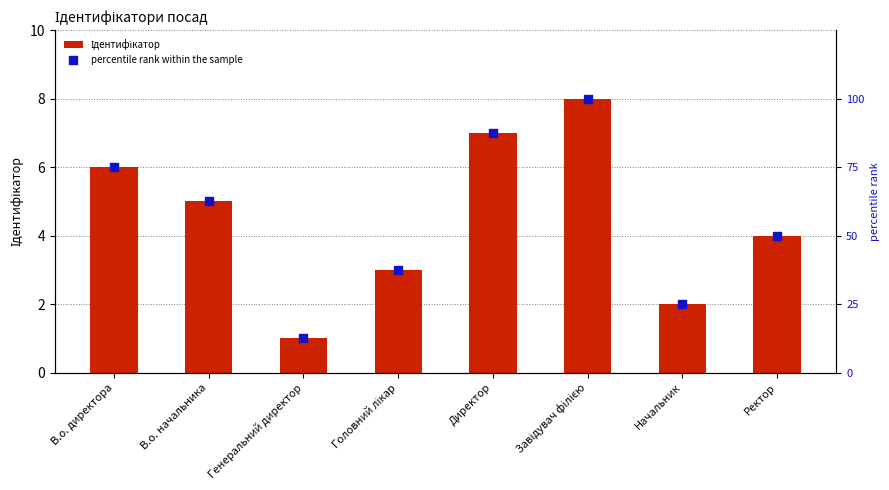

What are all the series names shown in the legend?

Ідентифікатор, percentile rank within the sample